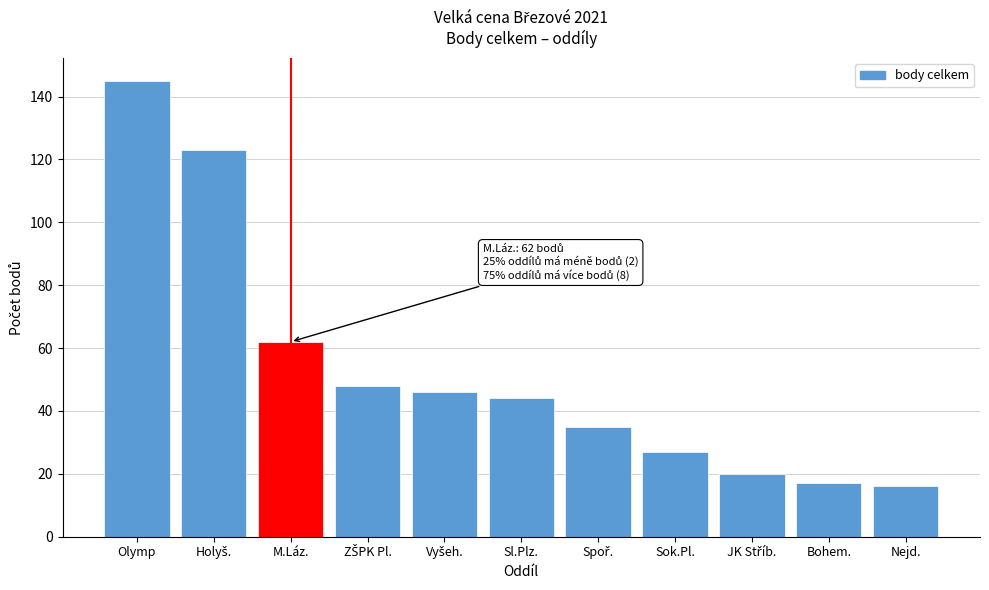

Reading left to right, list all the values displayed in this chart.

145	123	62	48	46	44	35	27	20	17	16